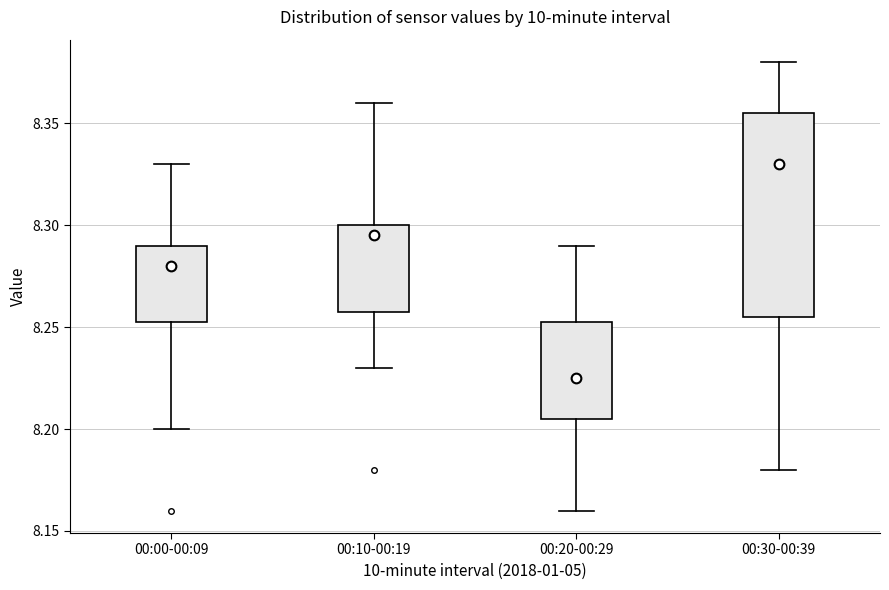

Which box has the highest median line?

00:30-00:39